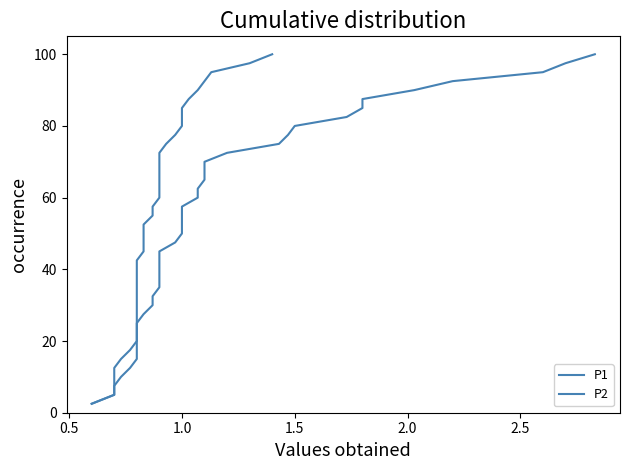

How many lines are shown in the chart?

2